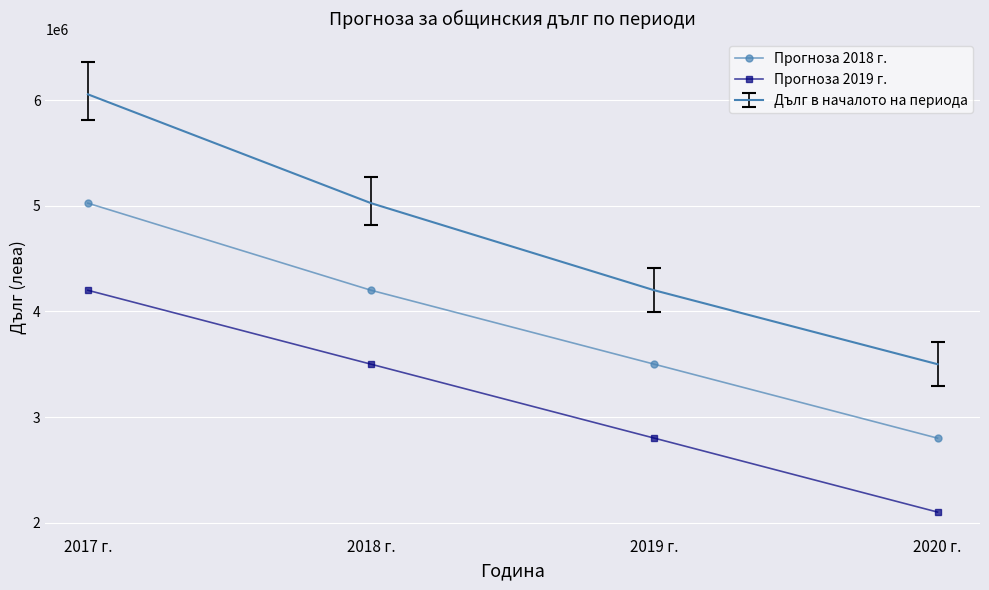

True or false: Дълг в началото на периода and Прогноза 2019 г. cross at least once.

False